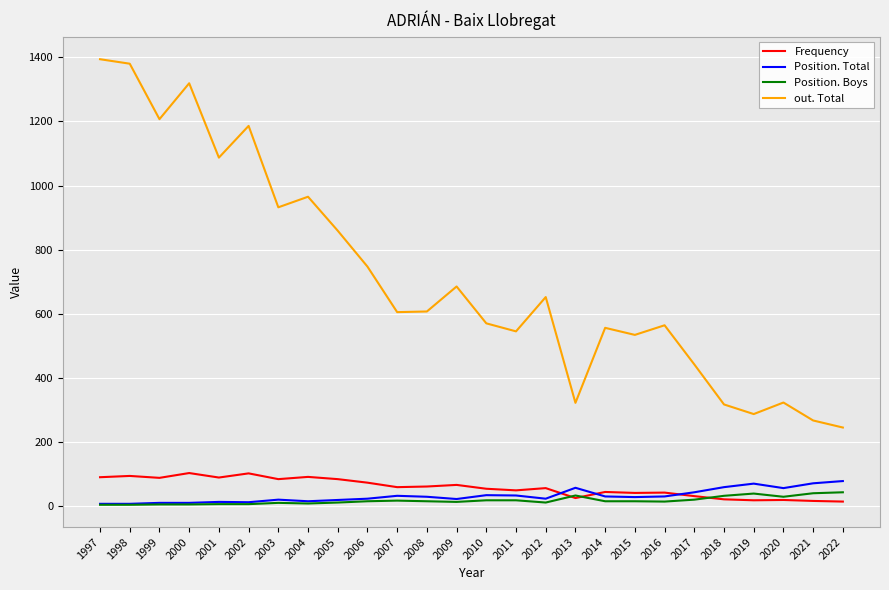

How many interior local peaks does the out. Total series have?

8